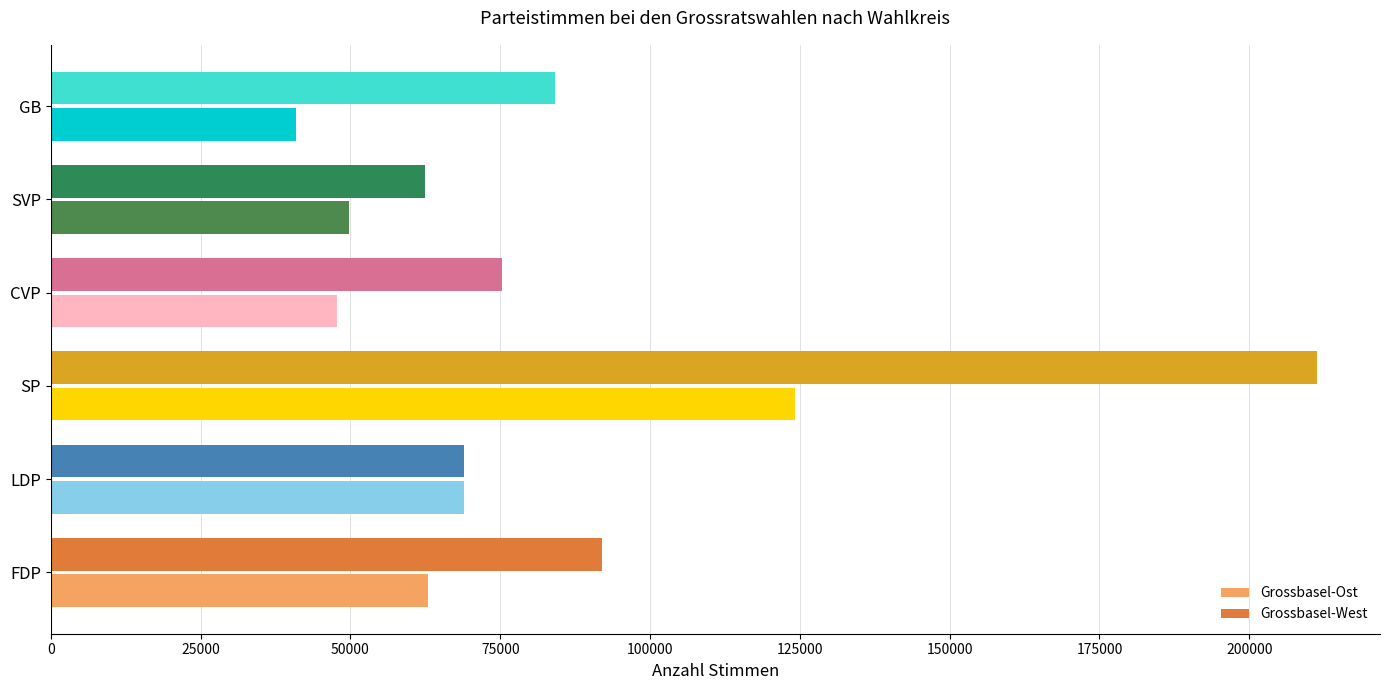

At which label is Grossbasel-West closest to 136891?

FDP